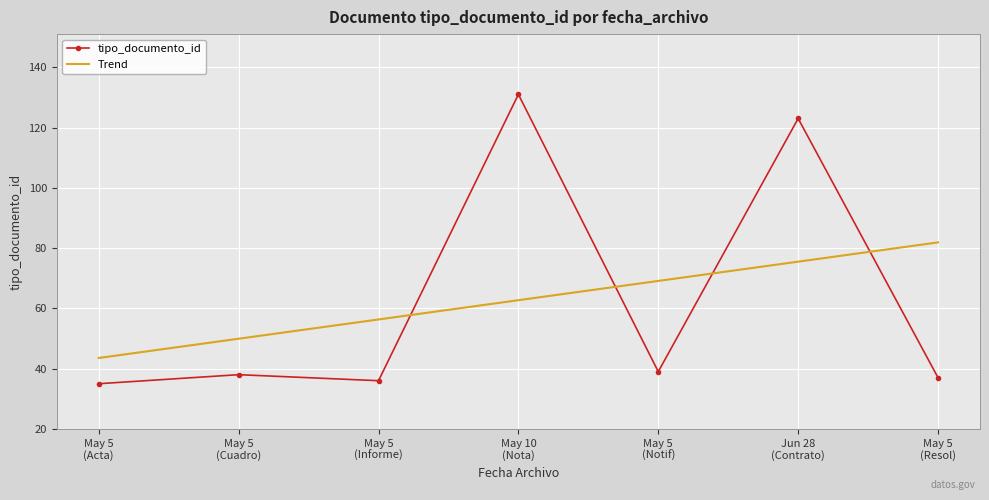

List the series in order of their peak value, lowest first.

Trend, tipo_documento_id